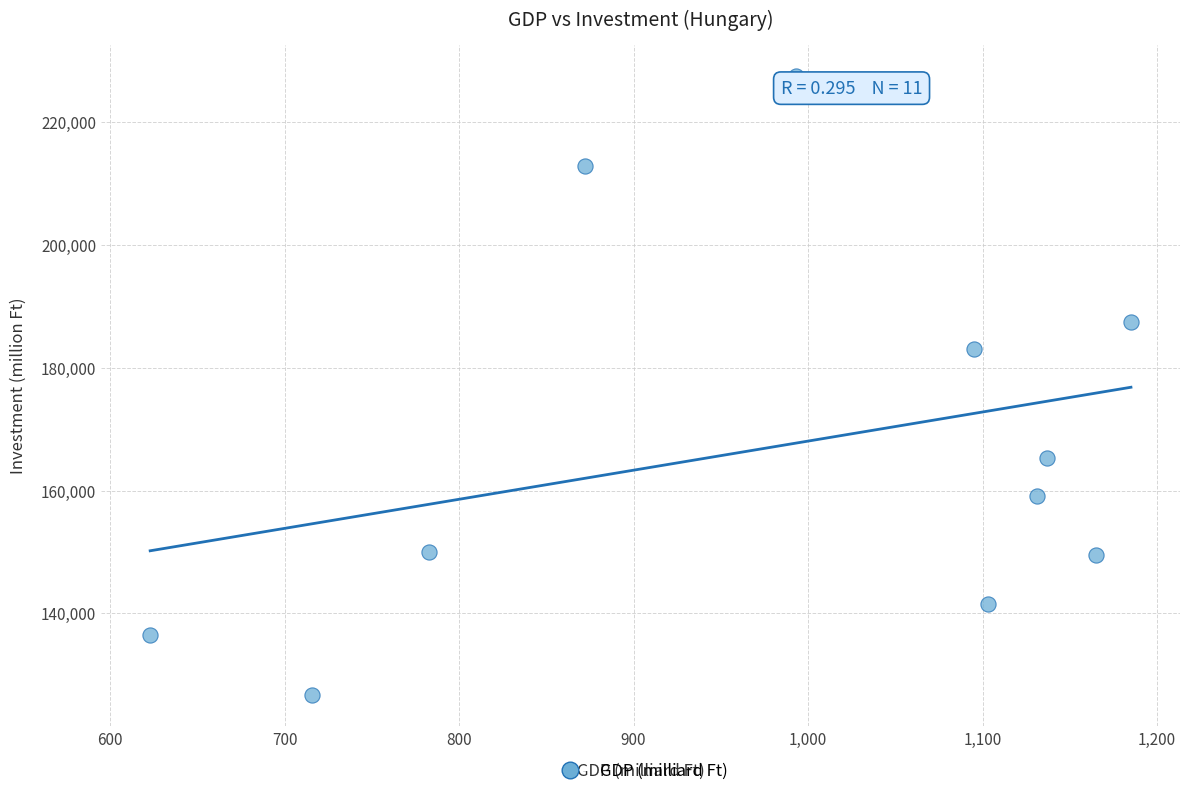

What is the range of Y values (max minus min)?

100891